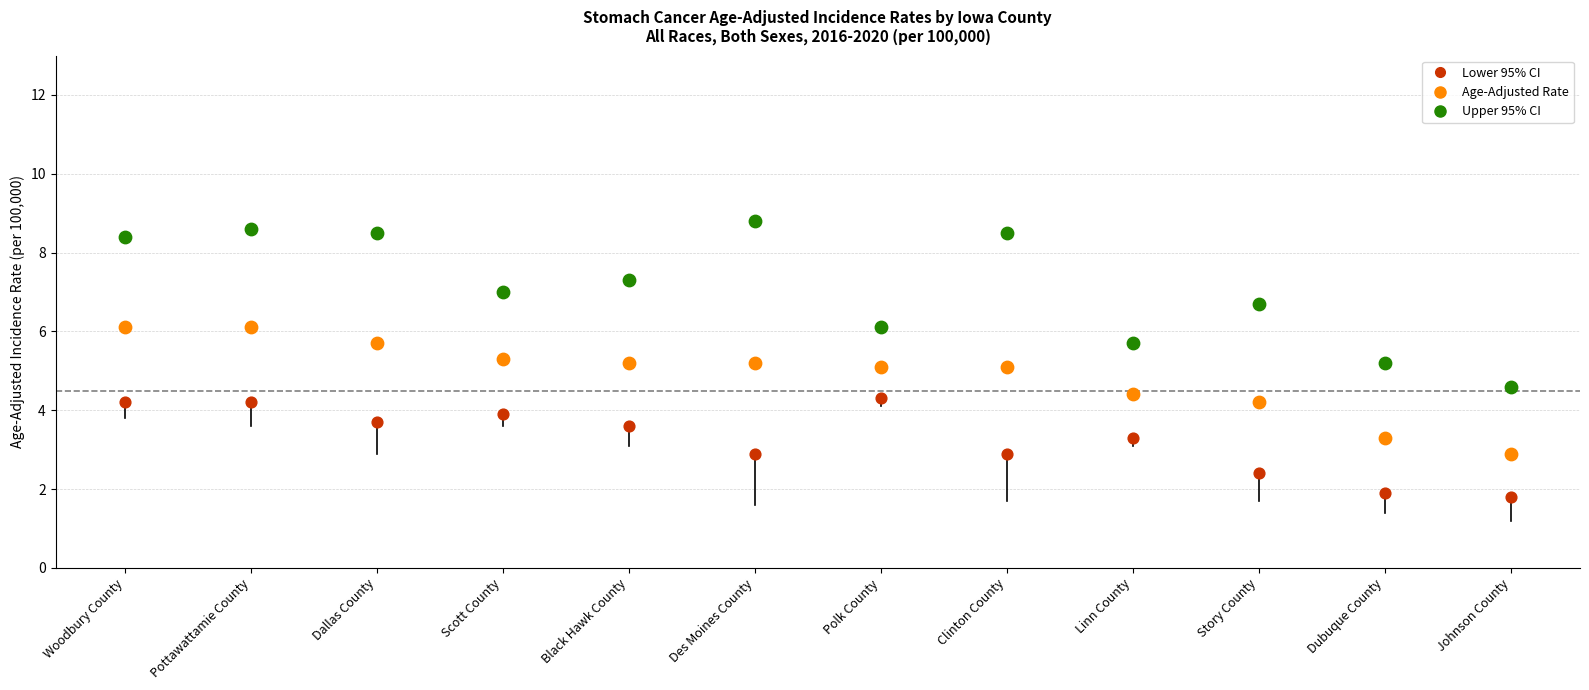

Which series contains the highest Y value?

Upper 95% CI